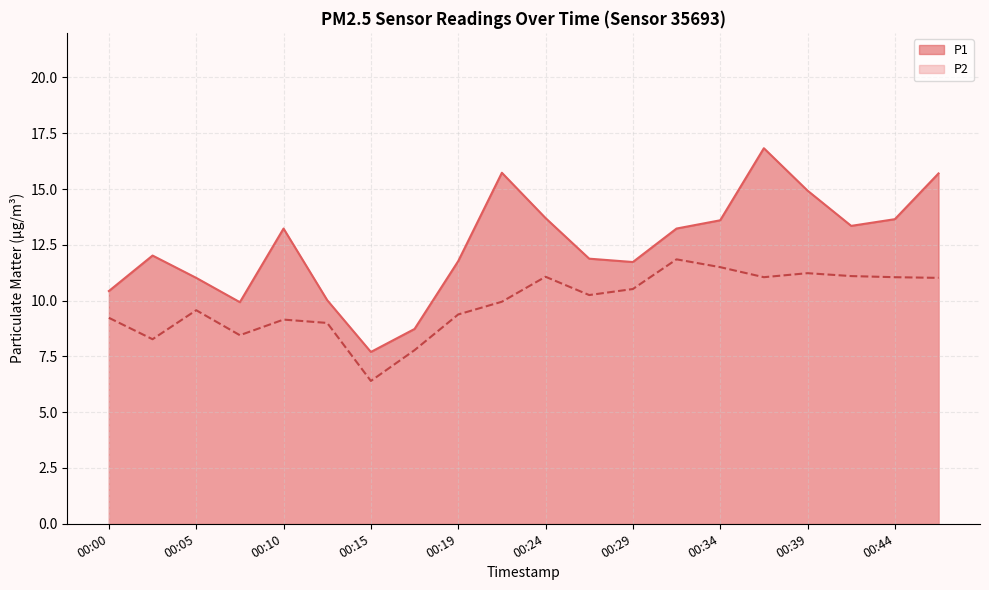

What is the sum of all P2 values?

197.8